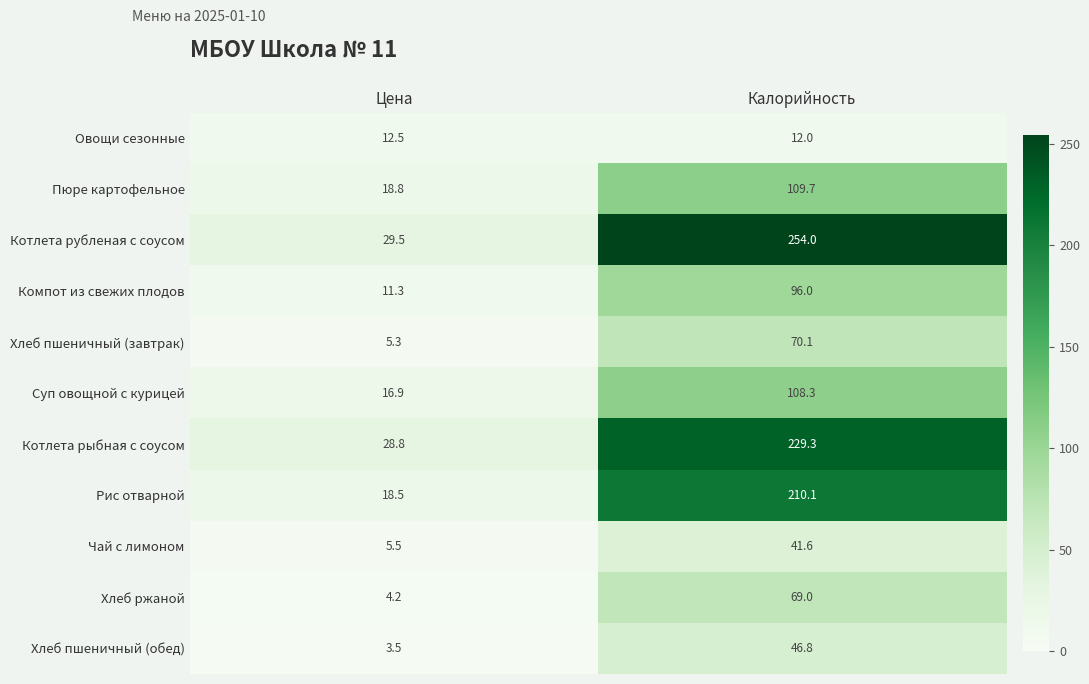

At which category is the sum across all series the highest?

Калорийность